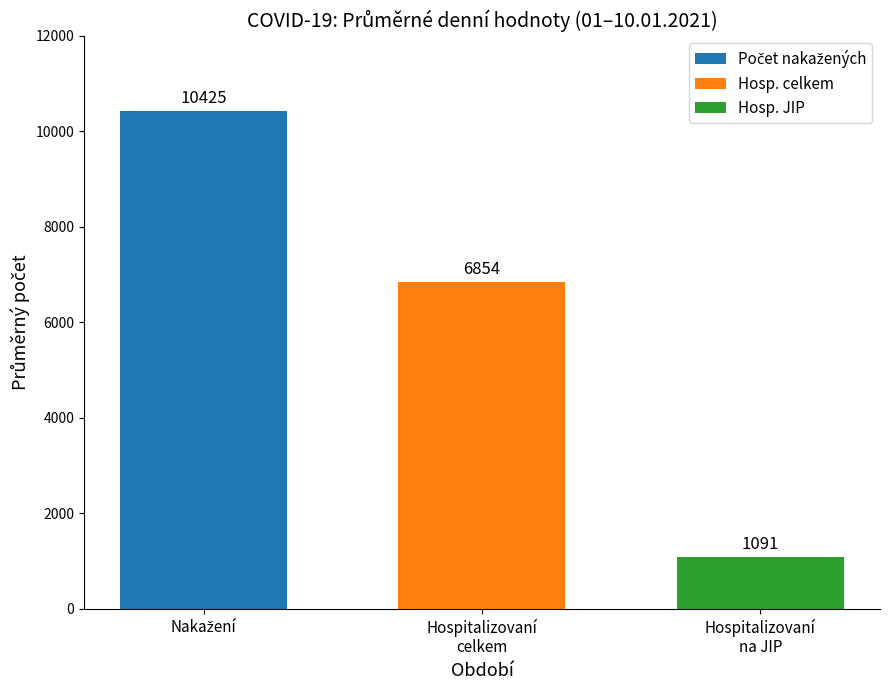

What is the smallest value displayed?

1090.6